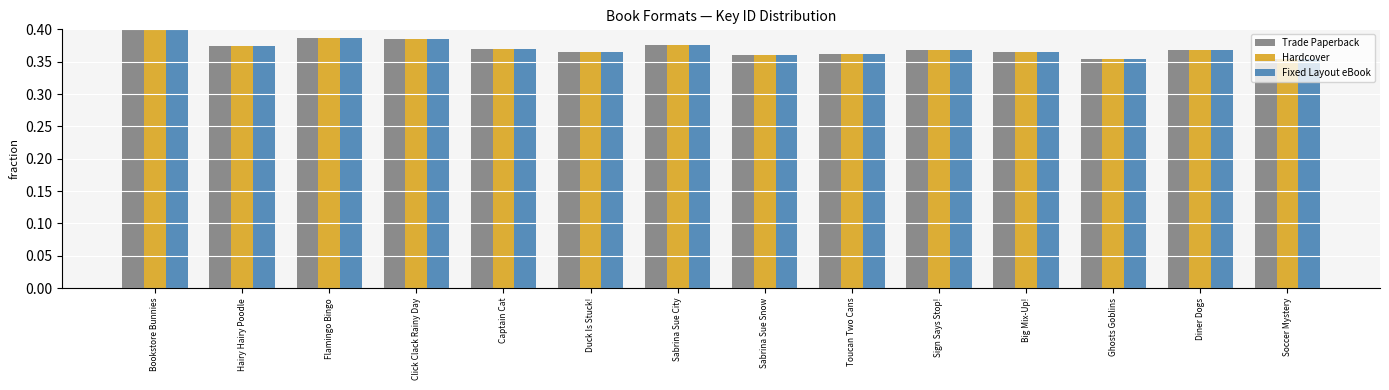

Which category has the highest value across all series?

Bookstore Bunnies